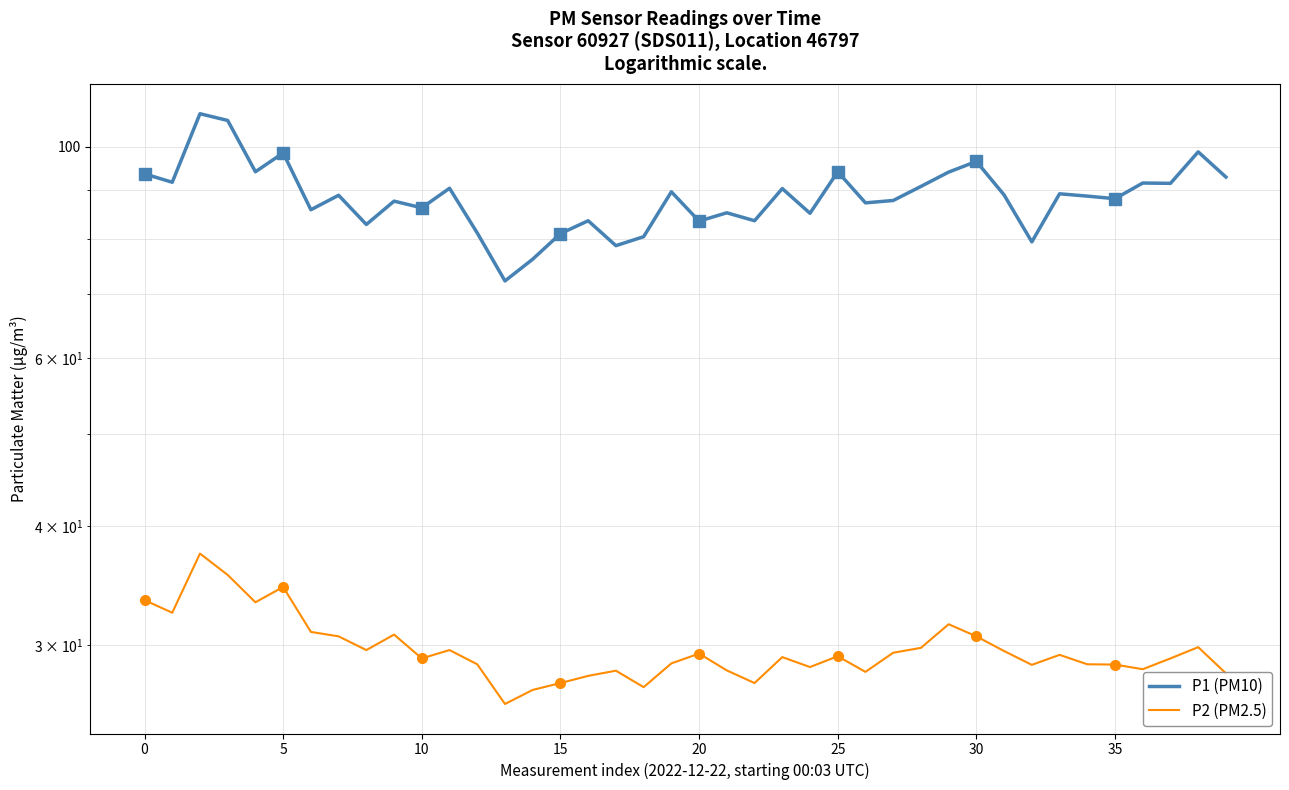

True or false: P2 (PM2.5) and P1 (PM10) intersect in this chart.

False